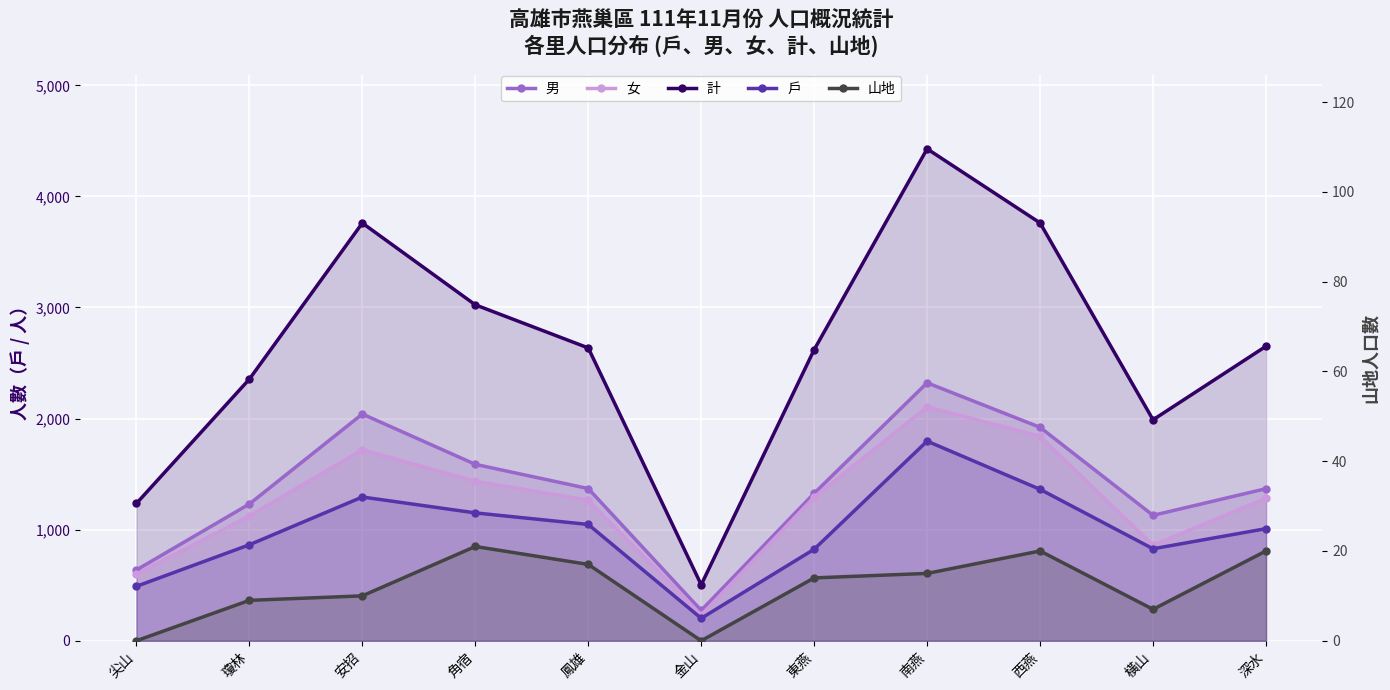

In 女, how many points are lower than both neighbors (excluding endpoints)?

2